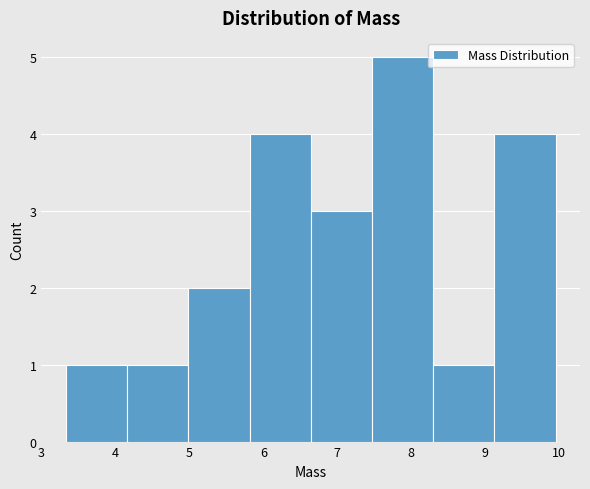

How tall is the bar that spans 8.3 to 9.1 on the x-axis? Neither the bar edges nor the heights are printed on the chart, so give them approximately, as read against the axes.

1